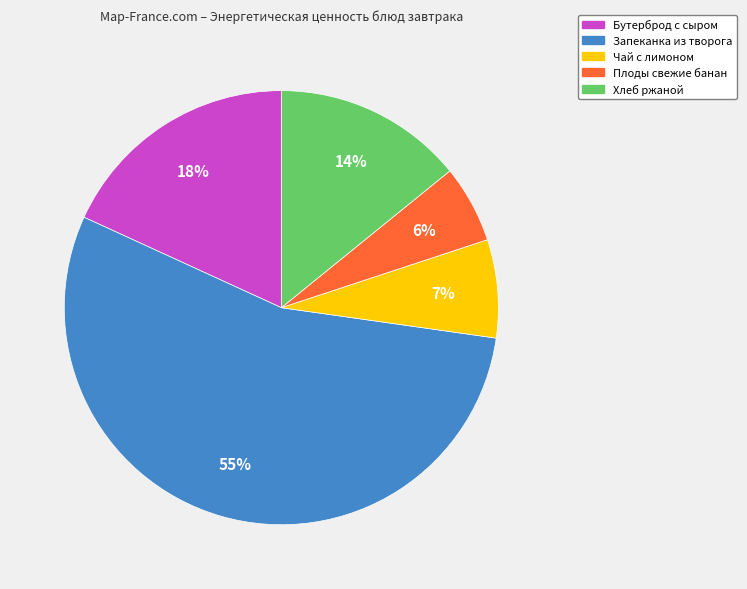

Does Запеканка из творога account for over 50% of the chart?

Yes